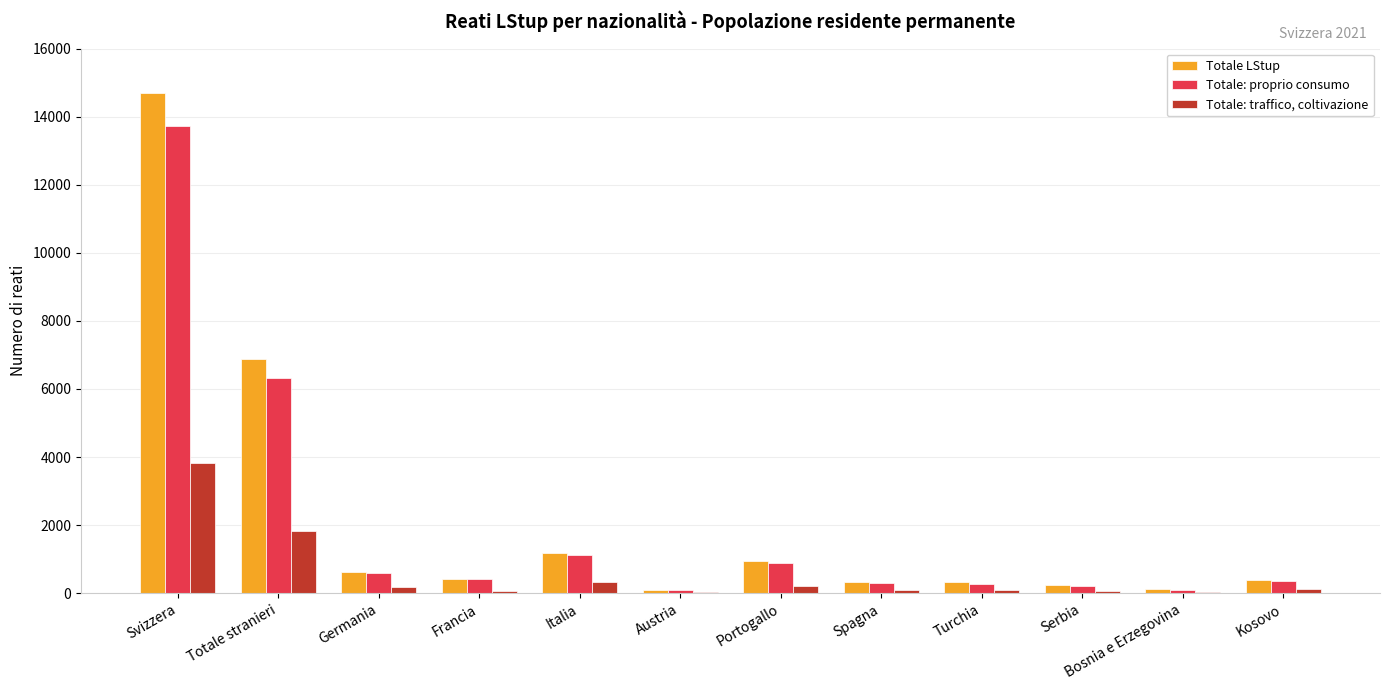

Which series changed the most between Svizzera and Germania?

Totale LStup